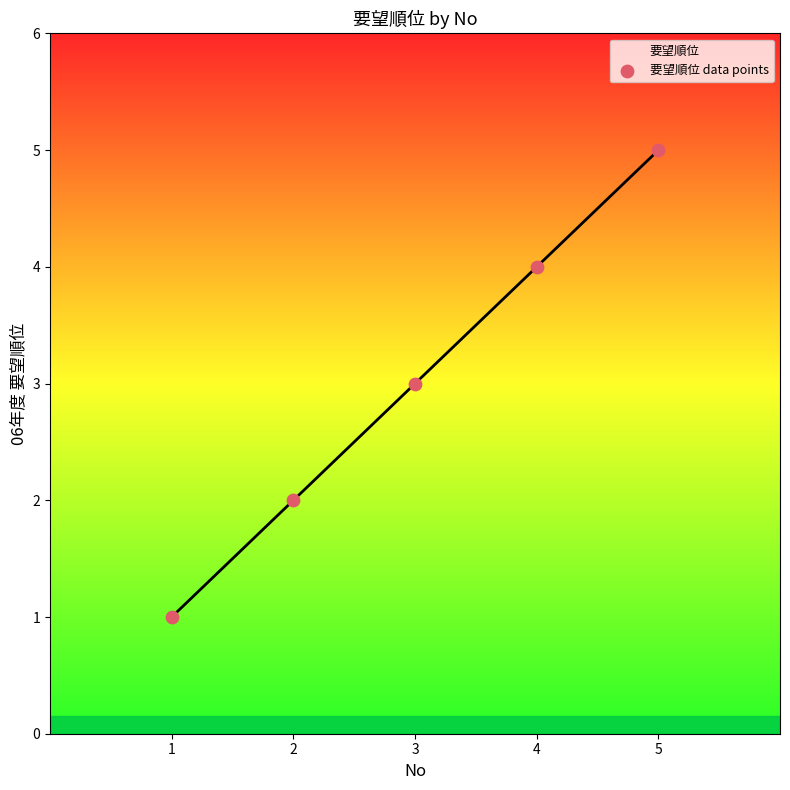

What is the ratio of the value at 4 to the value at 3?

1.3